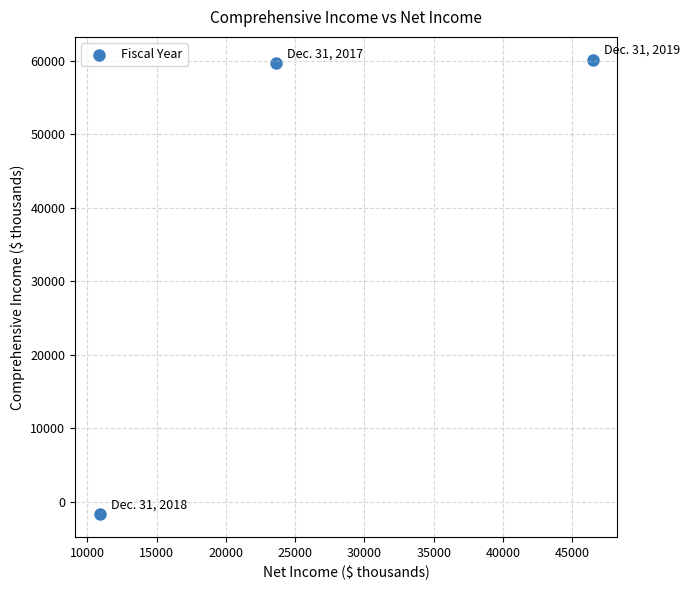

What is the average X value?

26986